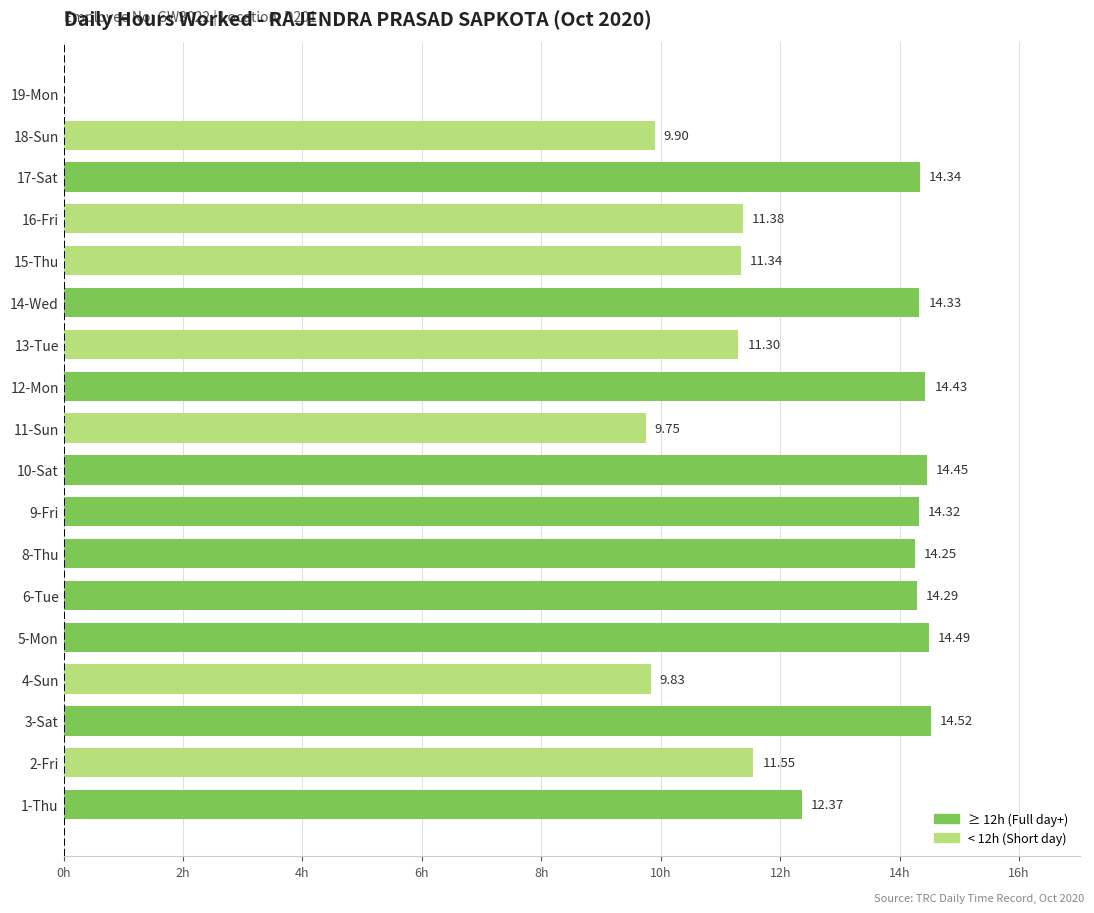

Between 15-Thu and 1-Thu, which is larger?

1-Thu